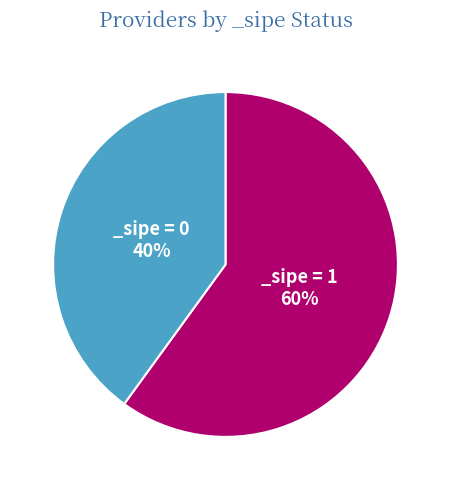

Is there any slice that represents more than half of the pie?

Yes